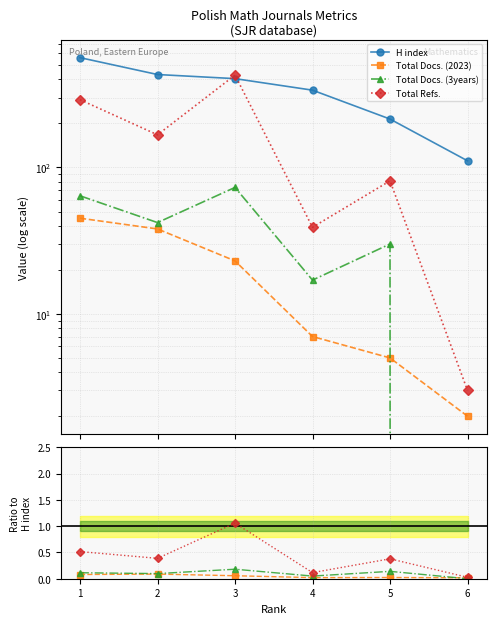

What is the average value of the H index series?

343.2